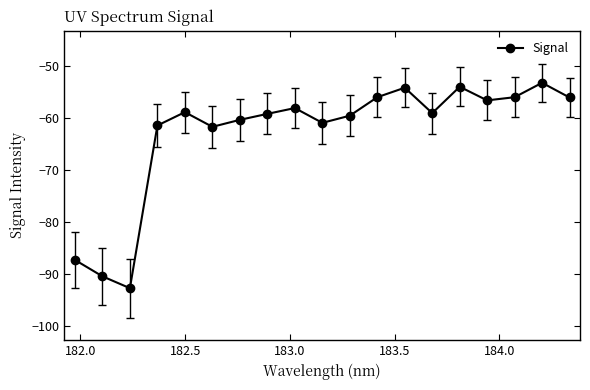

What is the difference between the maximum and minimum values?

39.5